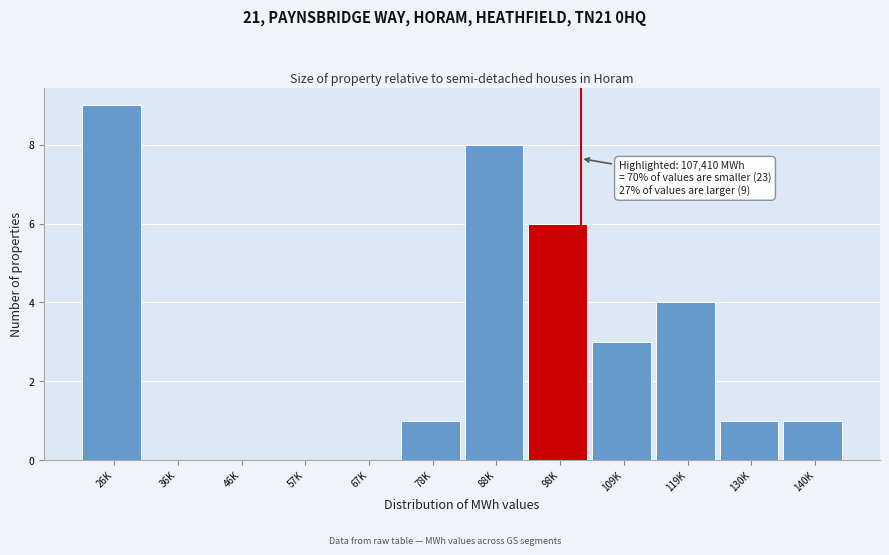

Reading left to right, what are all the values shown in this chart?

26K=9	36K=0	46K=0	57K=0	67K=0	78K=1	88K=8	98K=6	109K=3	119K=4	130K=1	140K=1